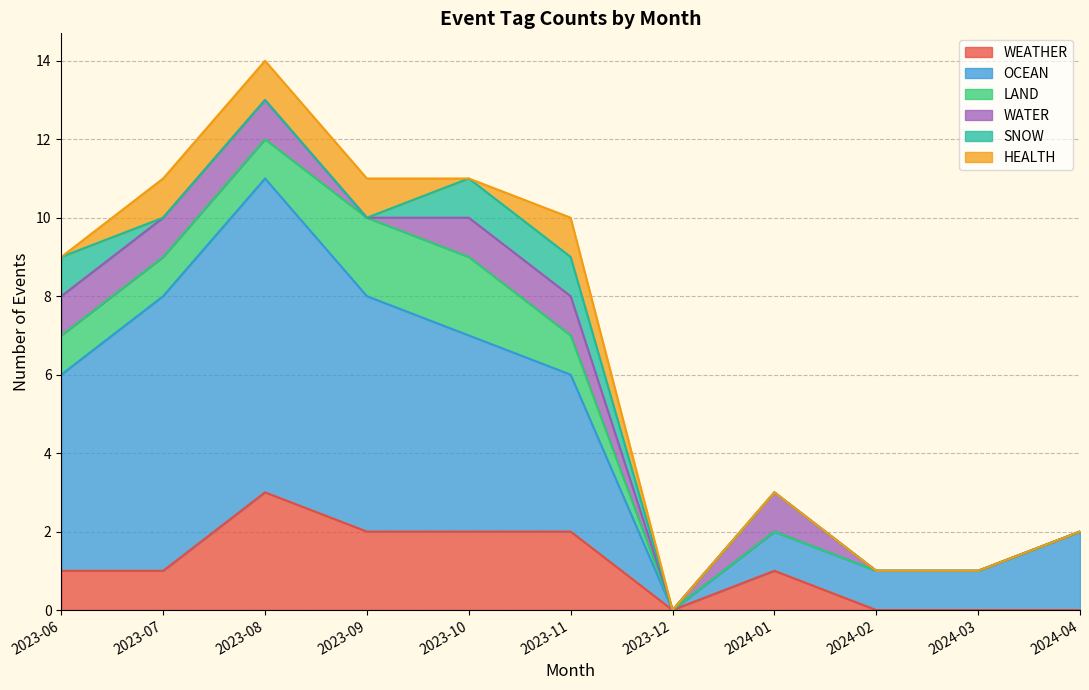

At which category does the chart reach its minimum across all series?

2023-12